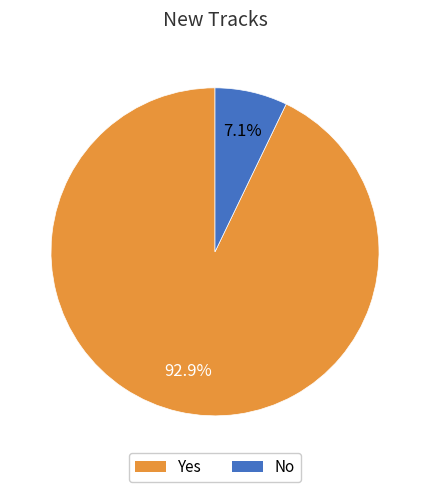

What is the largest slice in the pie chart?

Yes